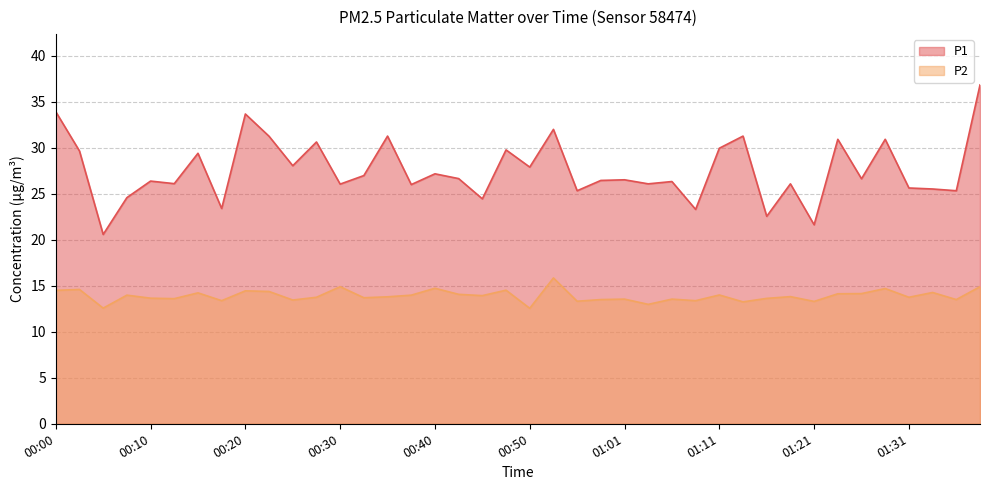

Rank the series at 01:01 from lowest to highest value.

P2, P1